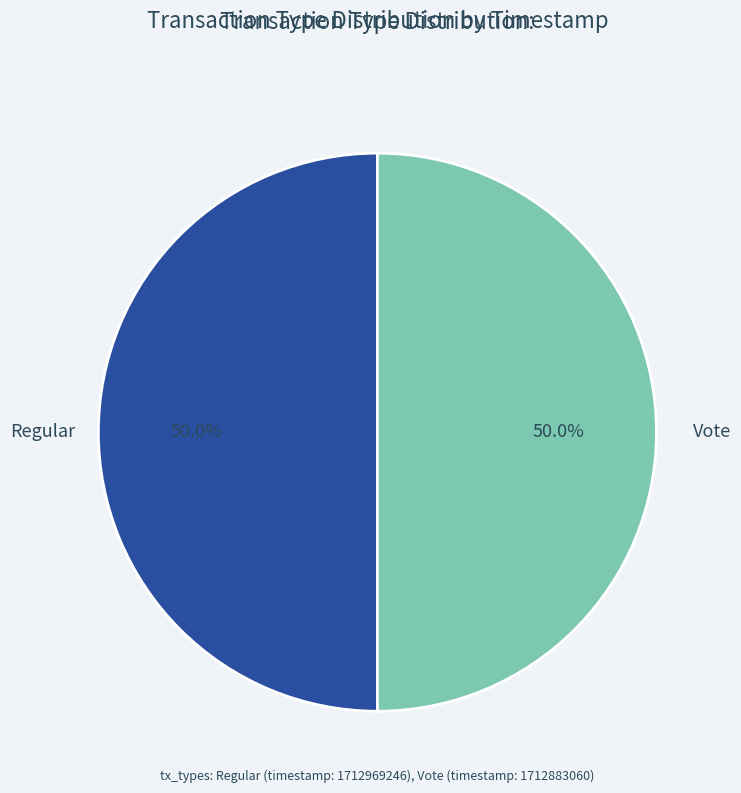

How many slices are in this pie chart?

2